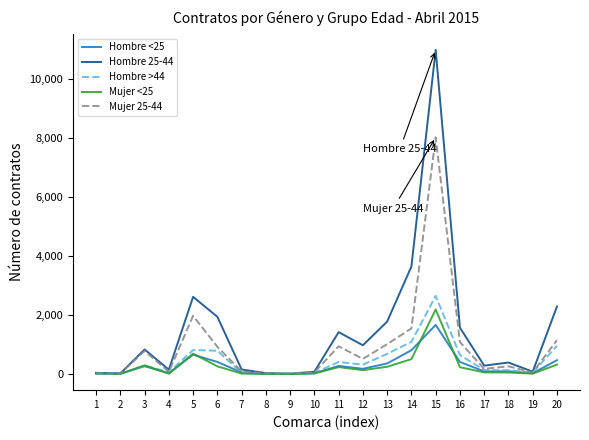

What are all the series names shown in the legend?

Hombre <25, Hombre 25-44, Hombre >44, Mujer <25, Mujer 25-44